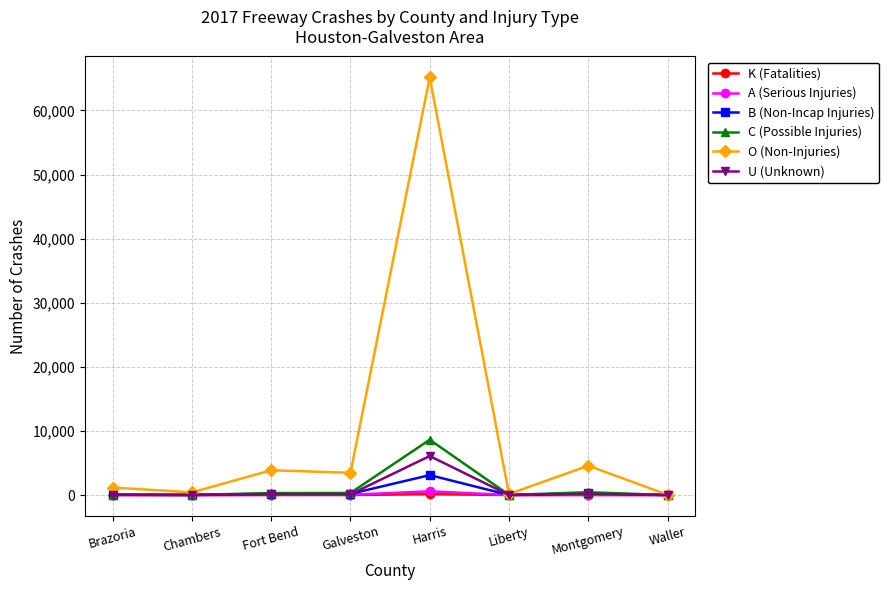

What is the label of the 3rd point from the left?

Fort Bend